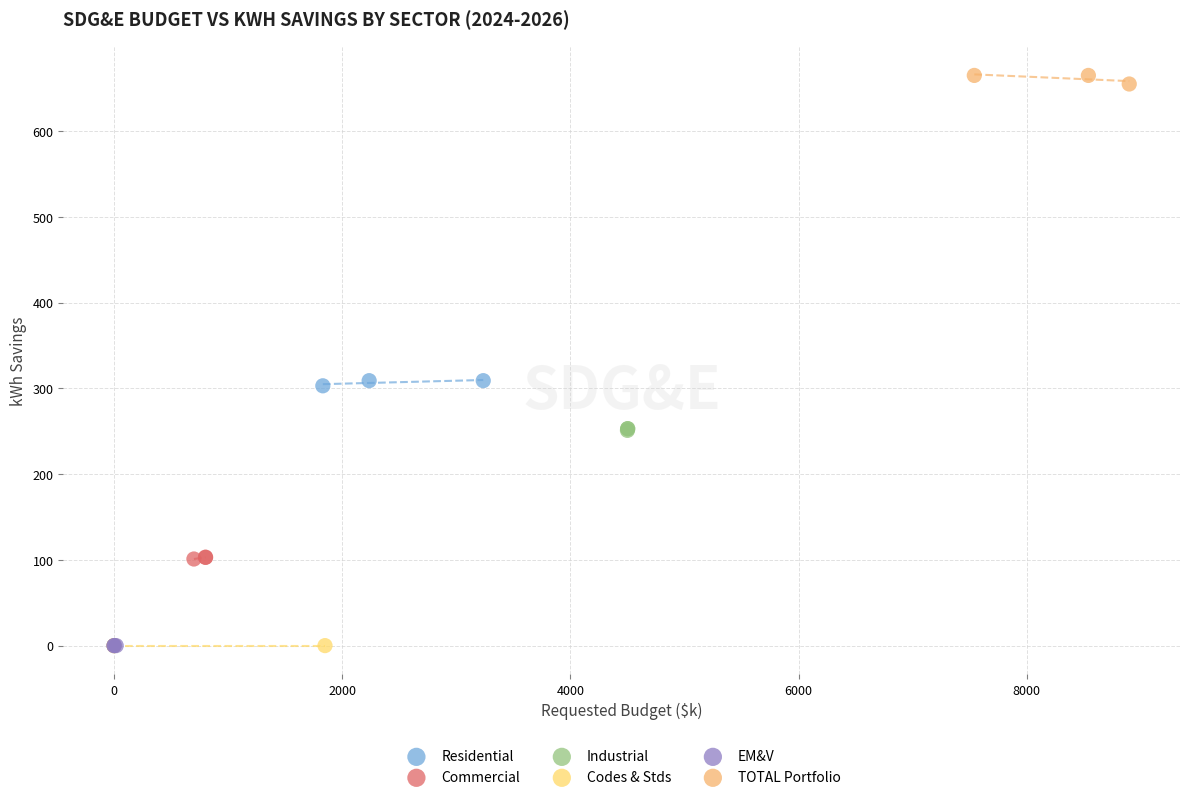

Which series contains the highest Y value?

TOTAL Portfolio